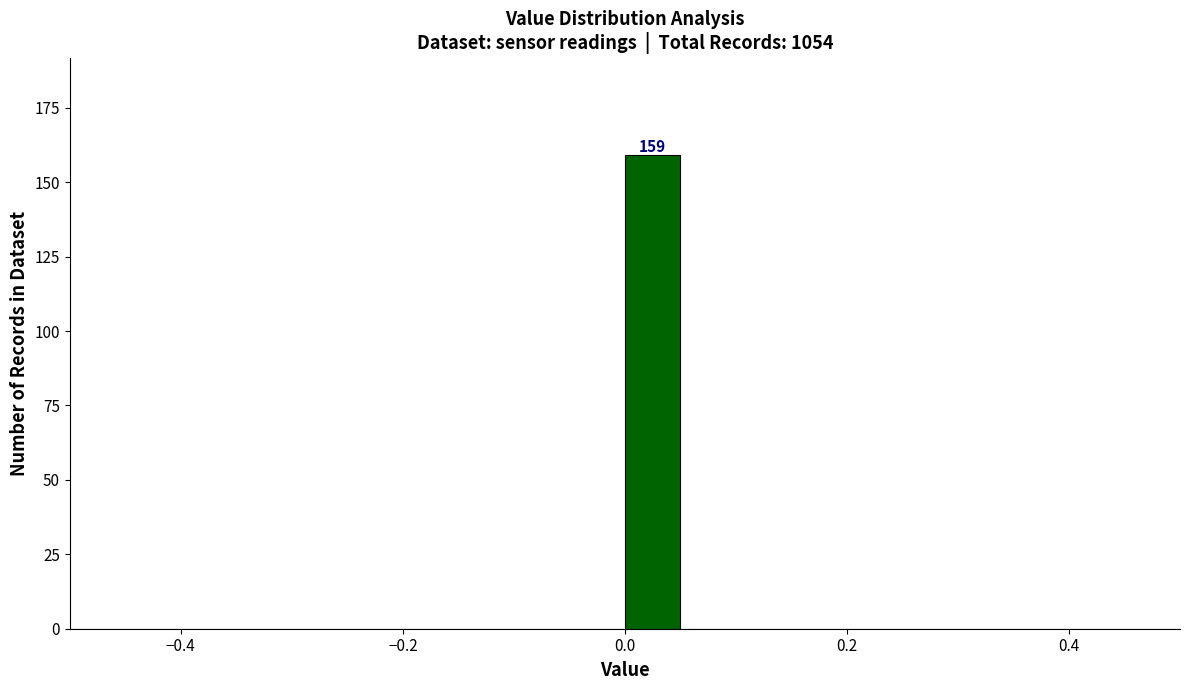

Read against the x-axis, roughly where is the centre of the tallest bar?

0.02